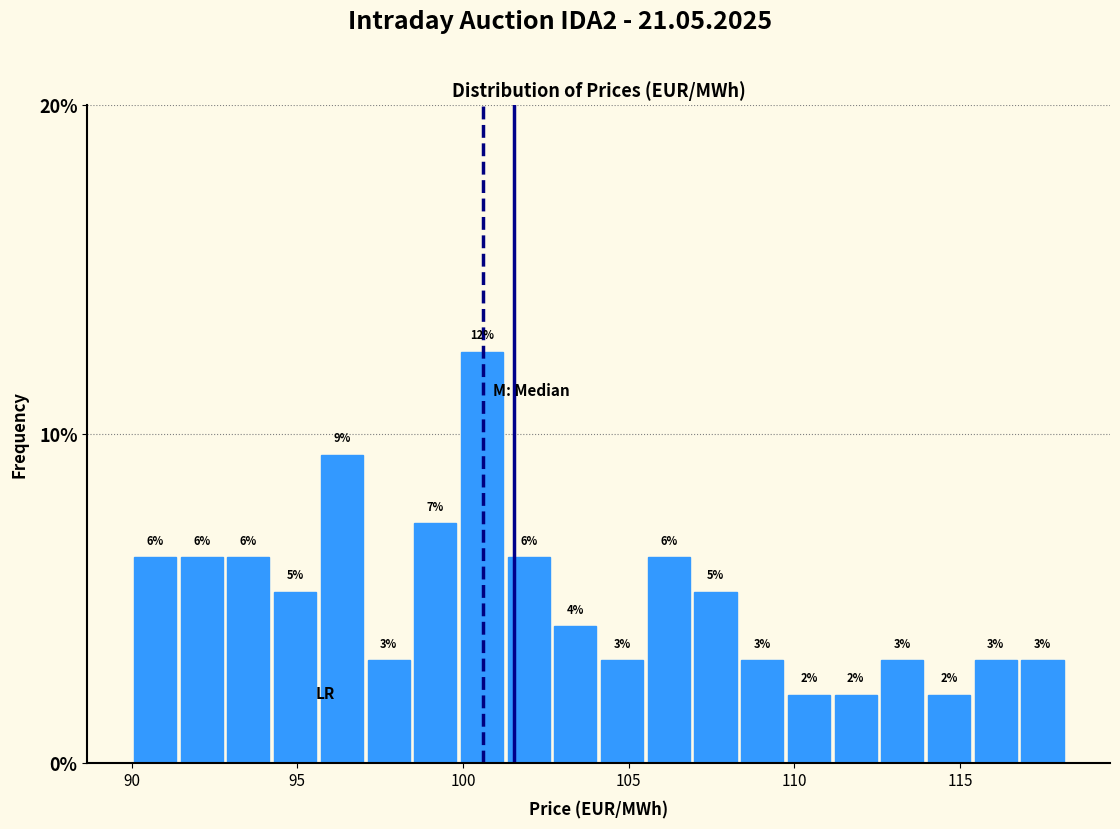

Read against the x-axis, roughly where is the centre of the tallest bar?

100.5